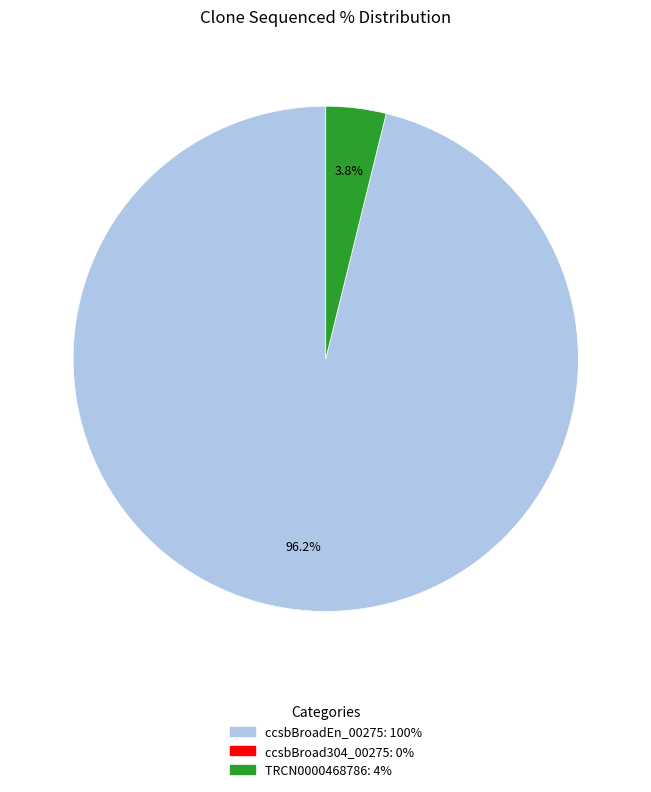

Does any single category account for the majority?

Yes